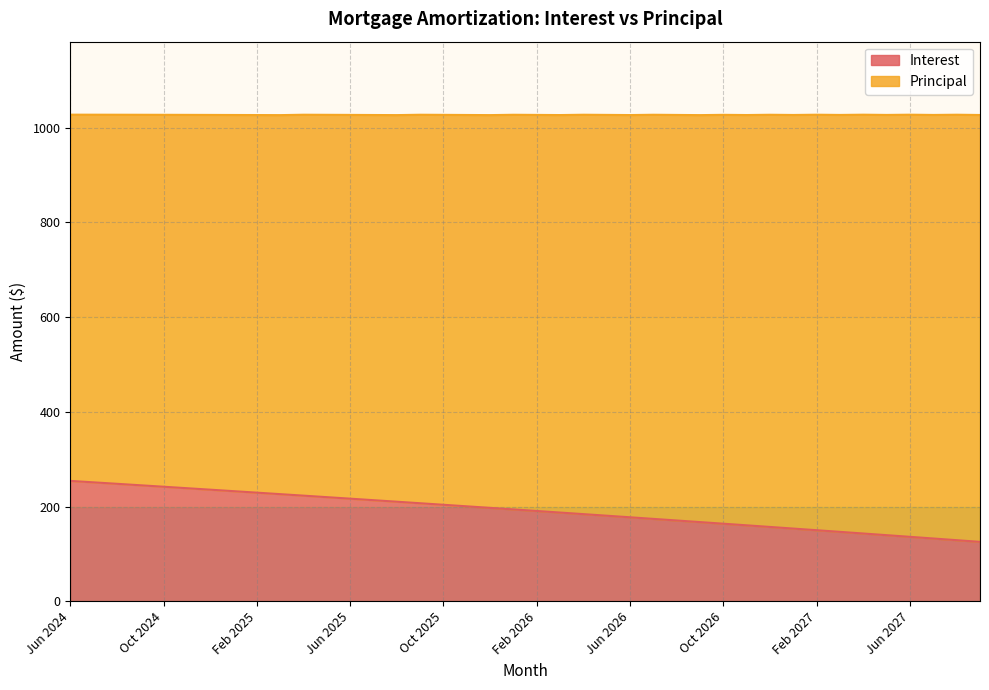

The chart shows a value of 77.6 at Dec 2026. True or false?

False